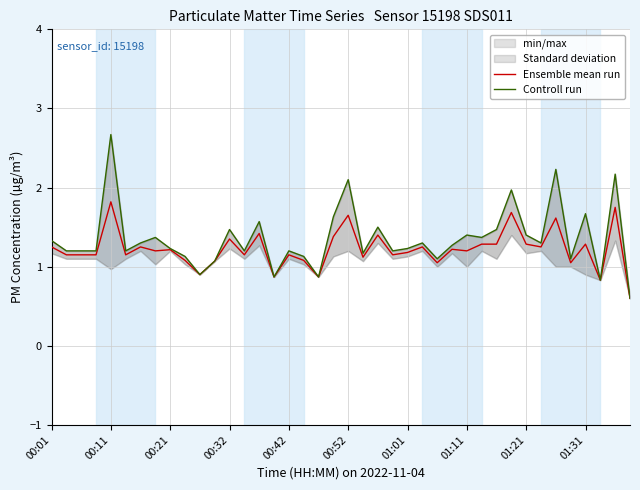

In Controll run, how many points are higher than both neighbors (excluding endpoints)?

13